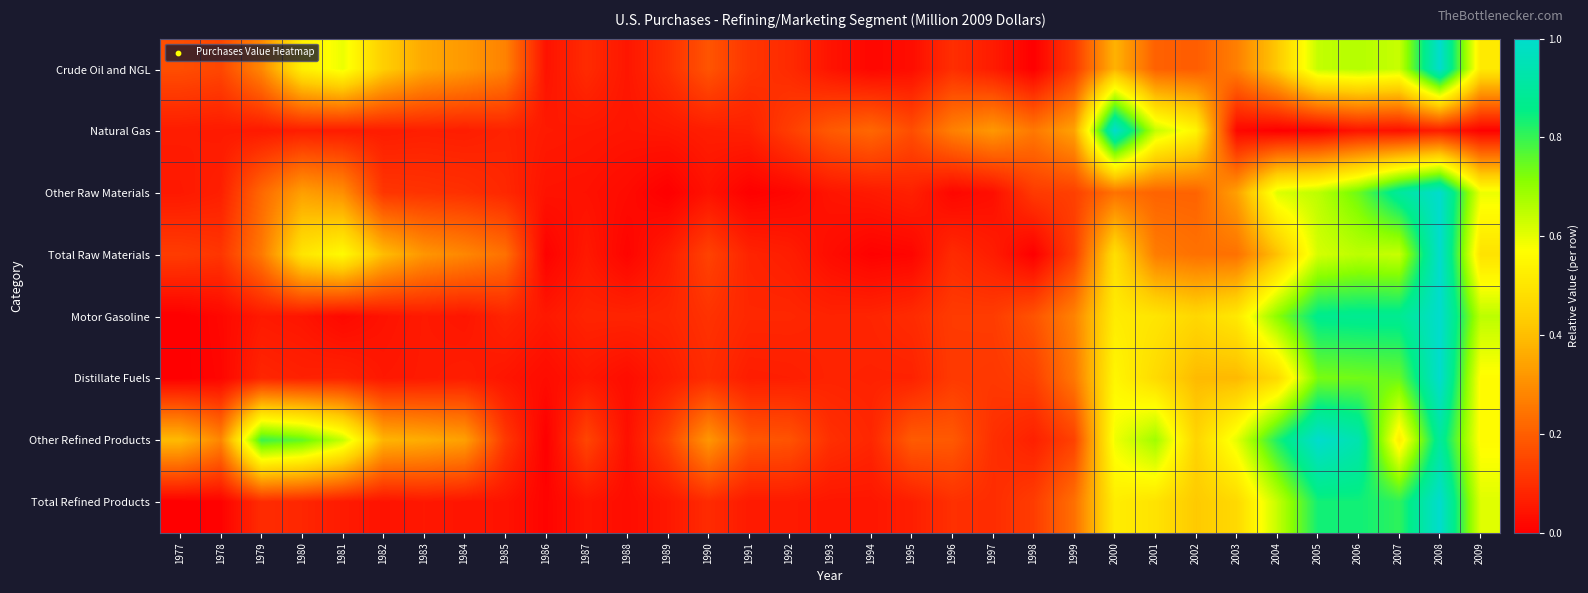

Reading right to left, transcribe all the data shown in this chart.

Crude Oil and NGL: 2009=0.5	2008=1.0	2007=0.6	2006=0.7	2005=0.6	2004=0.4	2003=0.3	2002=0.2	2001=0.2	2000=0.4	1999=0.1	1998=0.0	1997=0.1	1996=0.1	1995=0.0	1994=0.0	1993=0.0	1992=0.1	1991=0.1	1990=0.2	1989=0.1	1988=0.0	1987=0.1	1986=0.0	1985=0.3	1984=0.3	1983=0.4	1982=0.4	1981=0.6	1980=0.5	1979=0.3	1978=0.2	1977=0.2
Natural Gas: 2009=0.0	2008=0.1	2007=0.0	2006=0.0	2005=0.0	2004=0.0	2003=0.0	2002=0.5	2001=0.6	2000=1.0	1999=0.3	1998=0.3	1997=0.3	1996=0.3	1995=0.2	1994=0.2	1993=0.2	1992=0.1	1991=0.1	1990=0.1	1989=0.1	1988=0.0	1987=0.1	1986=0.1	1985=0.1	1984=0.1	1983=0.1	1982=0.1	1981=0.1	1980=0.1	1979=0.1	1978=0.1	1977=0.1
Other Raw Materials: 2009=0.6	2008=1.0	2007=0.9	2006=0.7	2005=0.7	2004=0.6	2003=0.3	2002=0.2	2001=0.2	2000=0.2	1999=0.1	1998=0.1	1997=0.0	1996=0.0	1995=0.1	1994=0.1	1993=0.0	1992=0.0	1991=0.0	1990=0.0	1989=0.0	1988=0.0	1987=0.0	1986=0.0	1985=0.1	1984=0.1	1983=0.1	1982=0.1	1981=0.3	1980=0.3	1979=0.2	1978=0.1	1977=0.1
Total Raw Materials: 2009=0.5	2008=1.0	2007=0.6	2006=0.7	2005=0.6	2004=0.4	2003=0.2	2002=0.2	2001=0.3	2000=0.5	1999=0.1	1998=0.0	1997=0.1	1996=0.1	1995=0.0	1994=0.0	1993=0.0	1992=0.1	1991=0.1	1990=0.1	1989=0.1	1988=0.0	1987=0.1	1986=0.0	1985=0.2	1984=0.3	1983=0.3	1982=0.4	1981=0.6	1980=0.5	1979=0.3	1978=0.1	1977=0.1
Motor Gasoline: 2009=0.7	2008=1.0	2007=0.9	2006=0.9	2005=0.9	2004=0.7	2003=0.5	2002=0.5	2001=0.5	2000=0.5	1999=0.3	1998=0.2	1997=0.1	1996=0.1	1995=0.1	1994=0.1	1993=0.1	1992=0.1	1991=0.1	1990=0.1	1989=0.1	1988=0.1	1987=0.1	1986=0.1	1985=0.1	1984=0.0	1983=0.1	1982=0.0	1981=0.0	1980=0.0	1979=0.1	1978=0.0	1977=0.0
Distillate Fuels: 2009=0.6	2008=1.0	2007=0.7	2006=0.7	2005=0.7	2004=0.5	2003=0.4	2002=0.4	2001=0.5	2000=0.5	1999=0.3	1998=0.1	1997=0.1	1996=0.1	1995=0.1	1994=0.1	1993=0.1	1992=0.1	1991=0.1	1990=0.1	1989=0.1	1988=0.0	1987=0.0	1986=0.0	1985=0.0	1984=0.1	1983=0.1	1982=0.1	1981=0.1	1980=0.1	1979=0.1	1978=0.0	1977=0.0
Other Refined Products: 2009=0.6	2008=0.9	2007=0.5	2006=0.9	2005=1.0	2004=0.8	2003=0.6	2002=0.5	2001=0.7	2000=0.6	1999=0.1	1998=0.1	1997=0.1	1996=0.2	1995=0.2	1994=0.1	1993=0.1	1992=0.2	1991=0.2	1990=0.3	1989=0.1	1988=0.0	1987=0.1	1986=0.0	1985=0.1	1984=0.3	1983=0.4	1982=0.4	1981=0.6	1980=0.8	1979=0.8	1978=0.3	1977=0.4
Total Refined Products: 2009=0.6	2008=1.0	2007=0.8	2006=0.8	2005=0.8	2004=0.6	2003=0.5	2002=0.4	2001=0.5	2000=0.5	1999=0.2	1998=0.1	1997=0.1	1996=0.1	1995=0.1	1994=0.0	1993=0.0	1992=0.1	1991=0.1	1990=0.1	1989=0.1	1988=0.0	1987=0.0	1986=0.0	1985=0.0	1984=0.0	1983=0.1	1982=0.0	1981=0.1	1980=0.1	1979=0.1	1978=0.0	1977=0.0